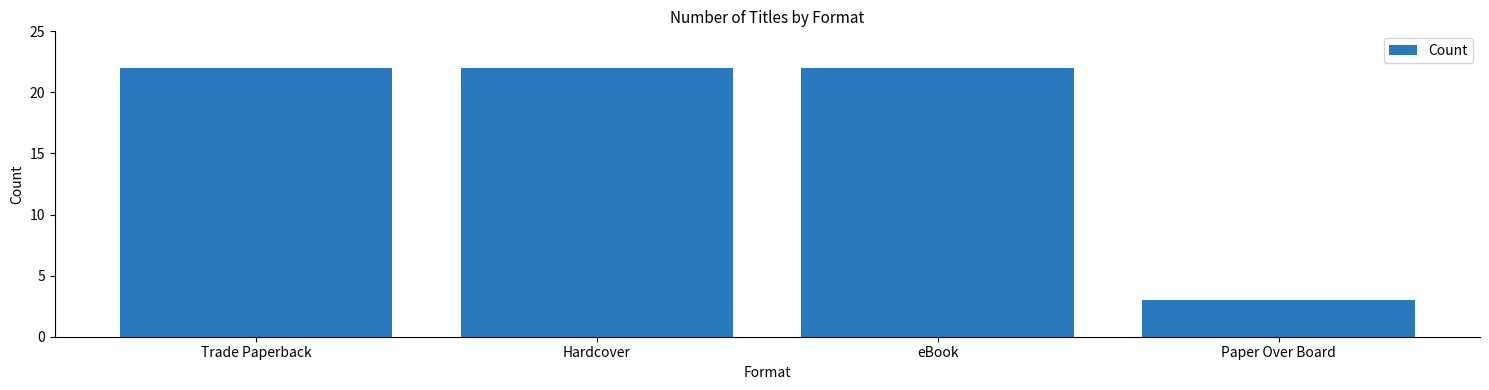

What is the label of the 2nd bar from the right?

eBook